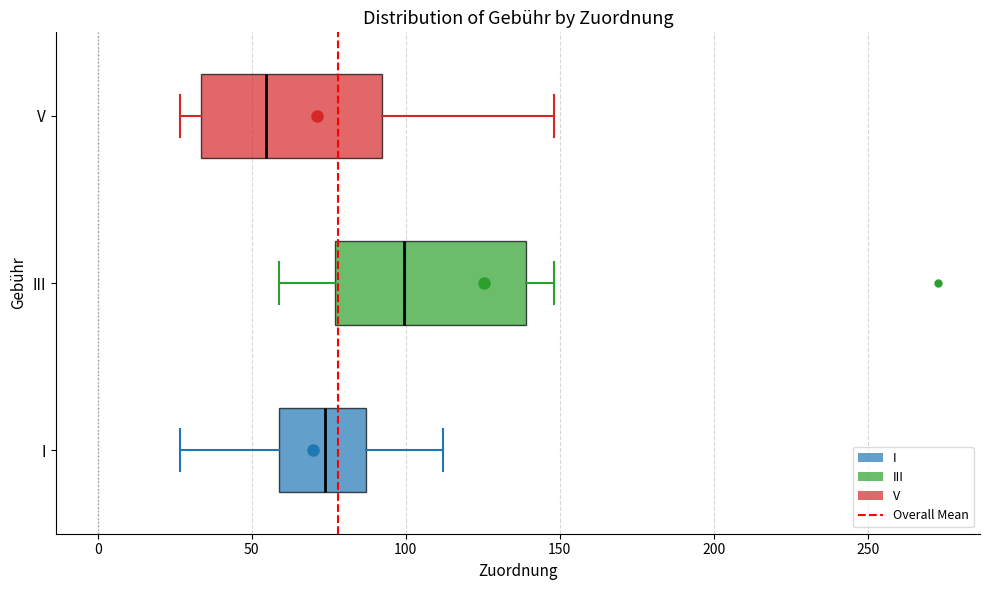

Reading bottom to top, read every box against the x-axis: the position of its median line, the range the box covers, and the ends of its whiskers. The values are not printed on the chart, so give them approximately, as read against the axis.

I: median 75, box 60 to 85, whiskers 25 to 110
III: median 100, box 75 to 140, whiskers 60 to 150
V: median 55, box 35 to 90, whiskers 25 to 150